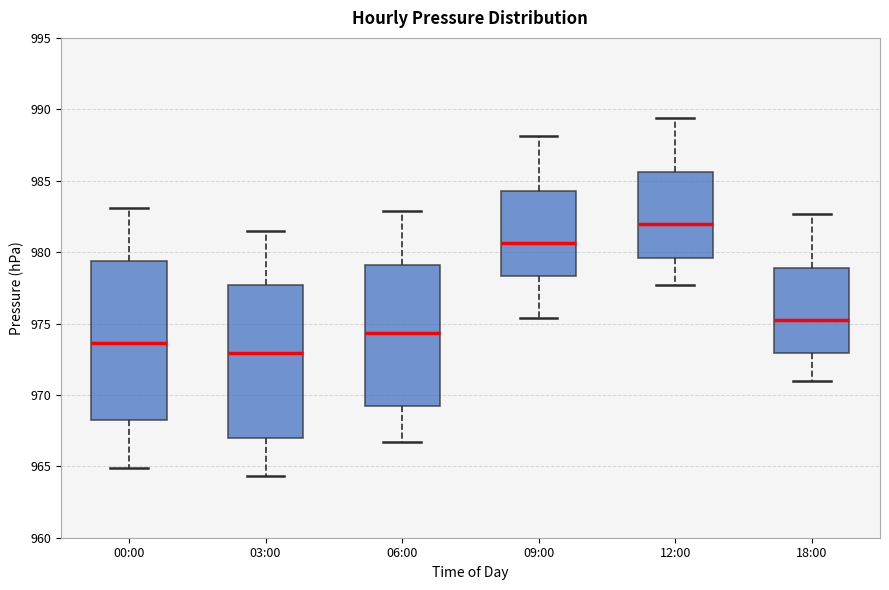

Which box has the highest median line?

12:00